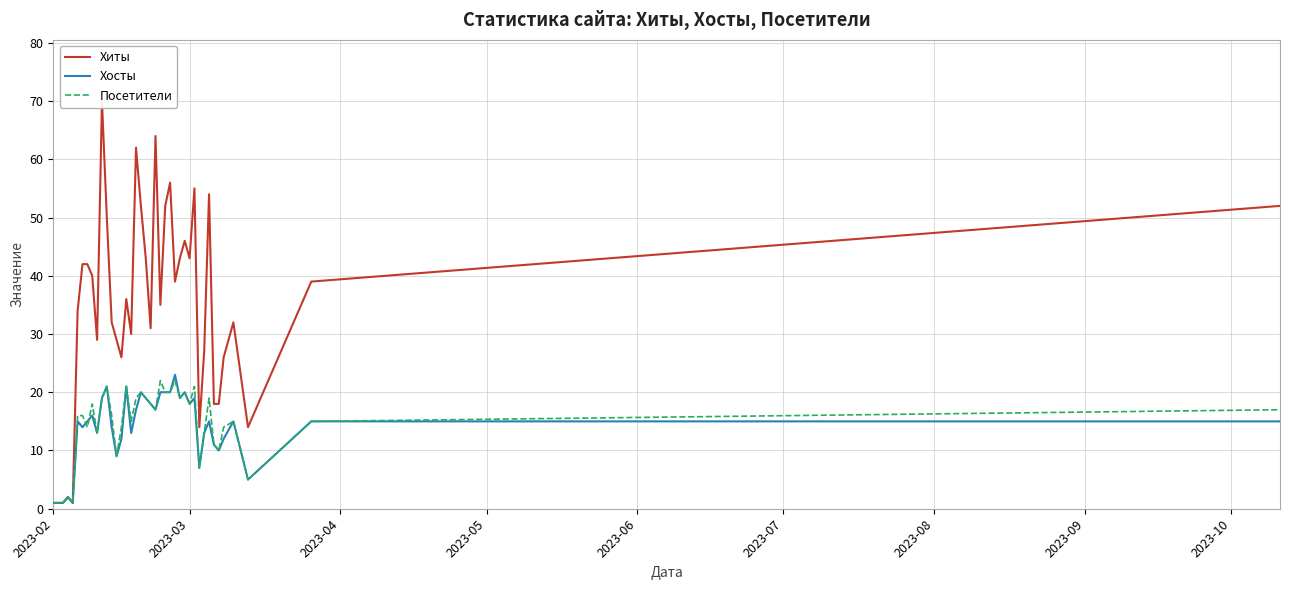

What is the maximum value for Хиты?

70